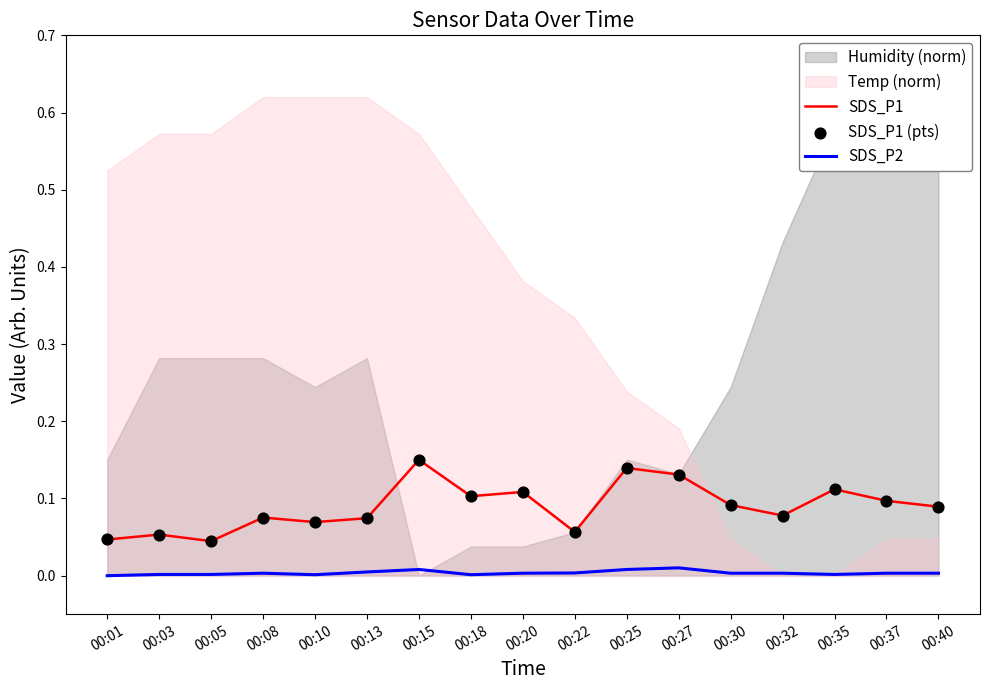

Is the value of SDS_P2 at 00:20 greater than the value of SDS_P1 (pts) at 00:18?

No